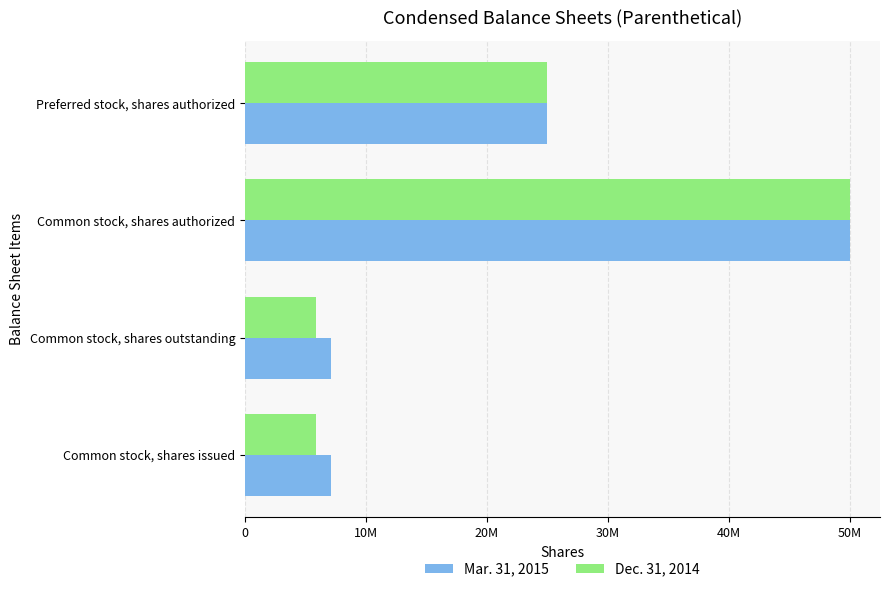

What is the value of the Mar. 31, 2015 bar at the 3rd from the left?

50000000